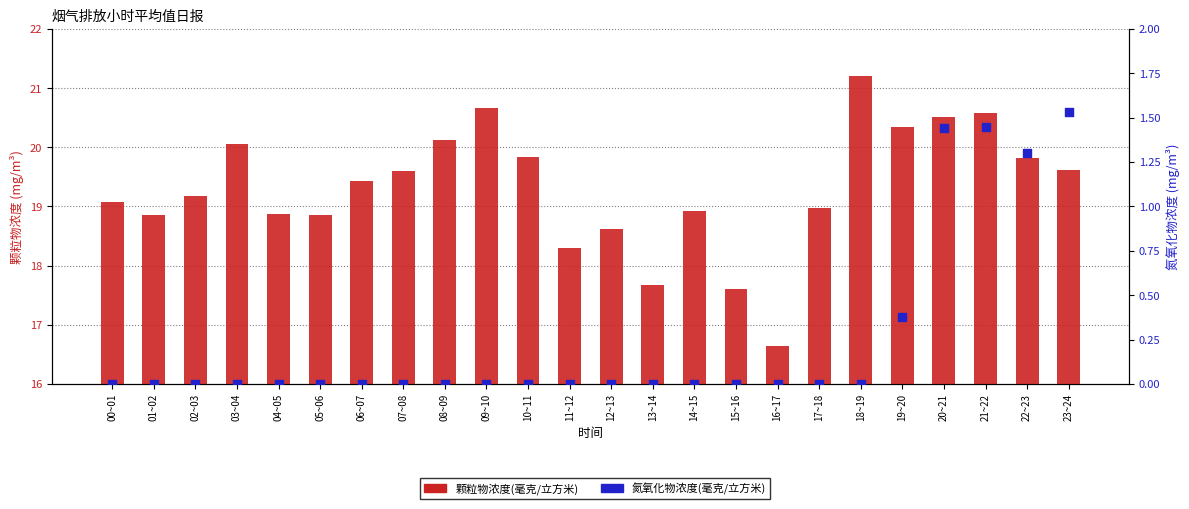

Is the value of 氮氧化物浓度(毫克/立方米) at 07~08 greater than the value of 颗粒物浓度(毫克/立方米) at 14~15?

No